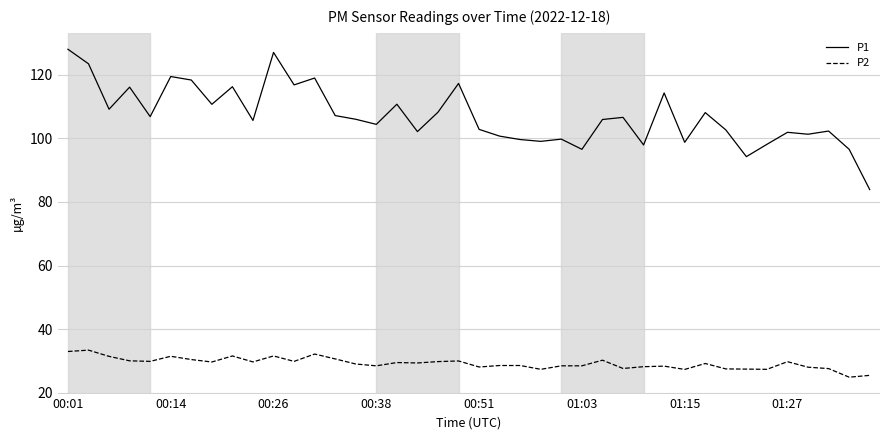

What is the difference between the maximum and minimum values in the P1 series?

44.1